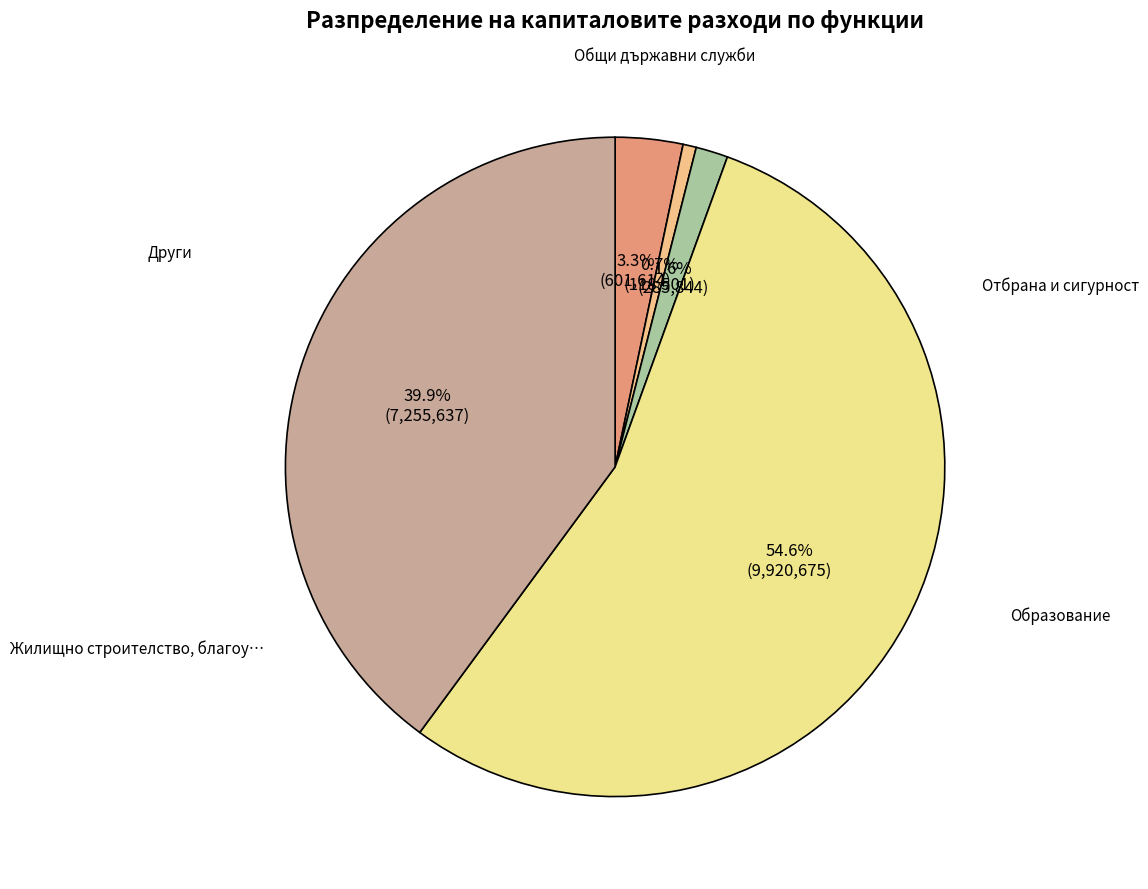

How many slices are in this pie chart?

5